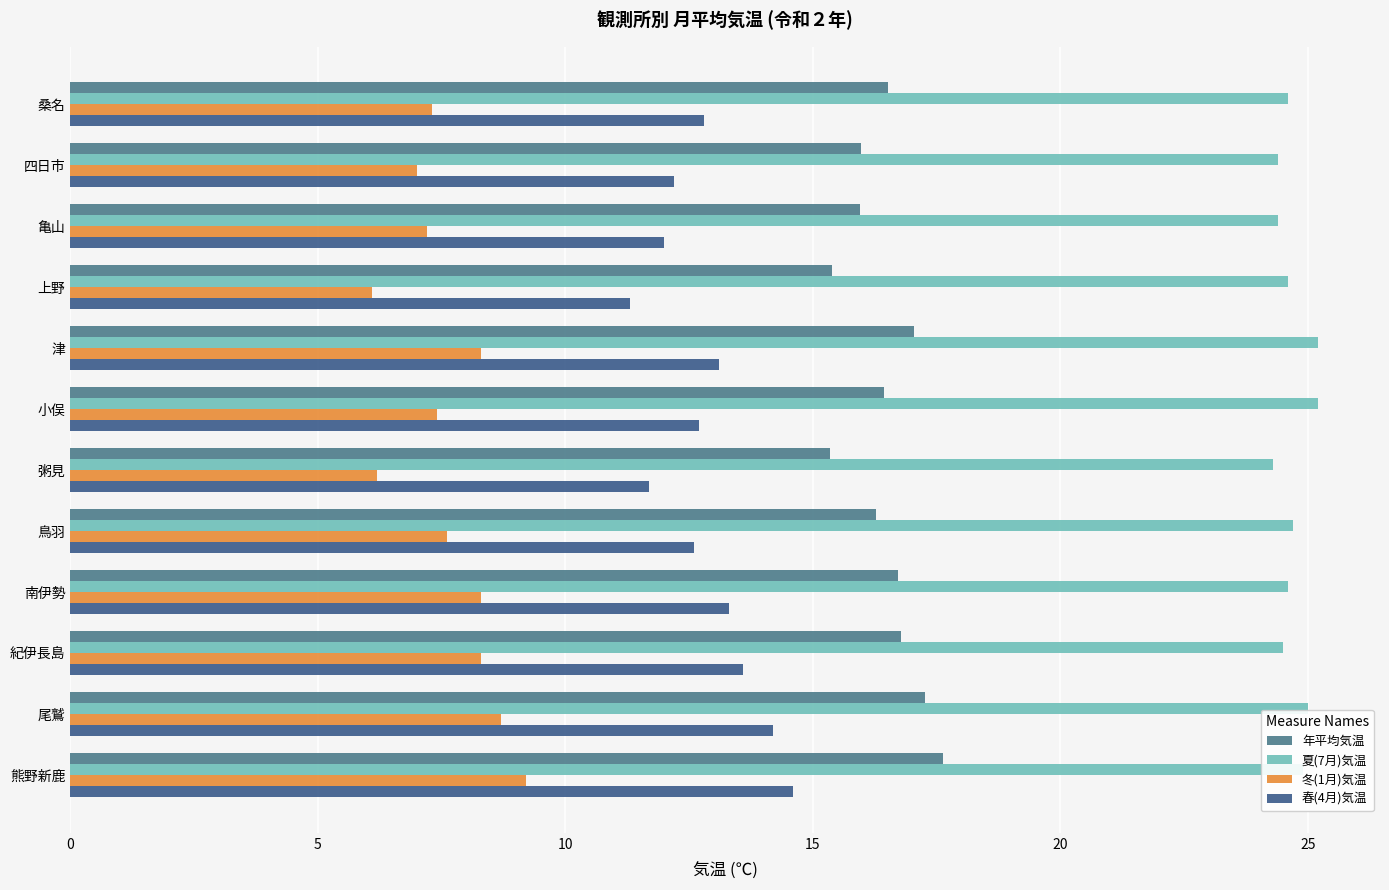

How many distinct data groups are displayed?

4